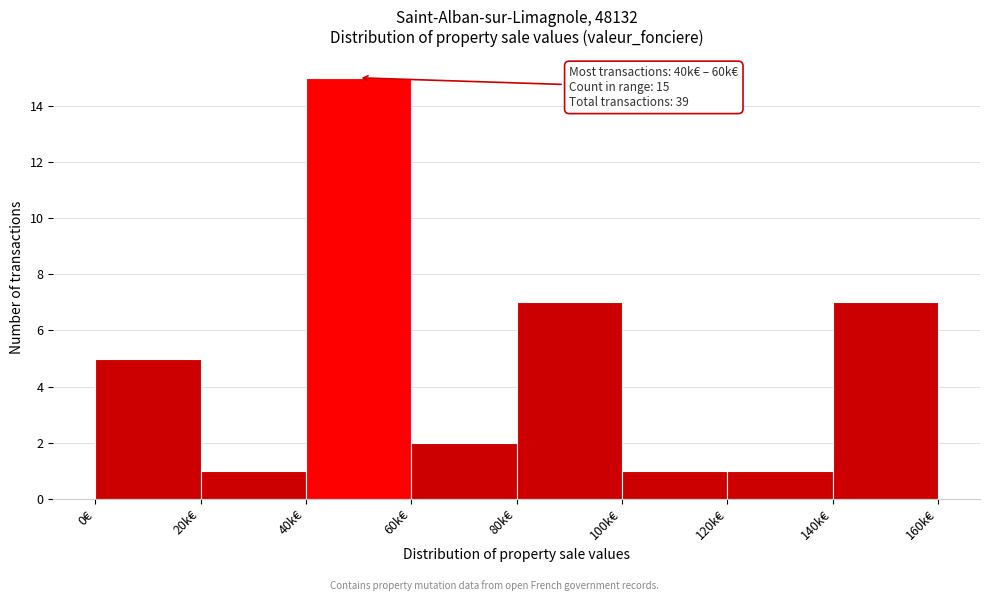

Reading right to left, transcribe all the data shown in this chart.

7	1	1	7	2	15	1	5